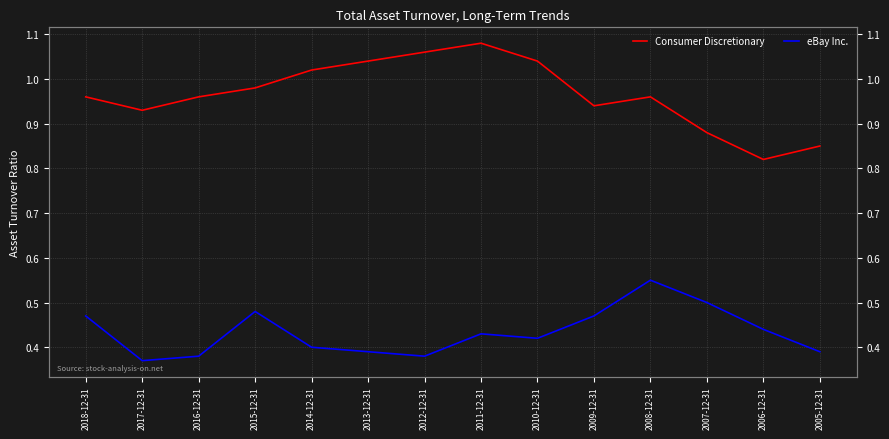

Which has a higher value, 2008-12-31 or 2016-12-31?

2008-12-31